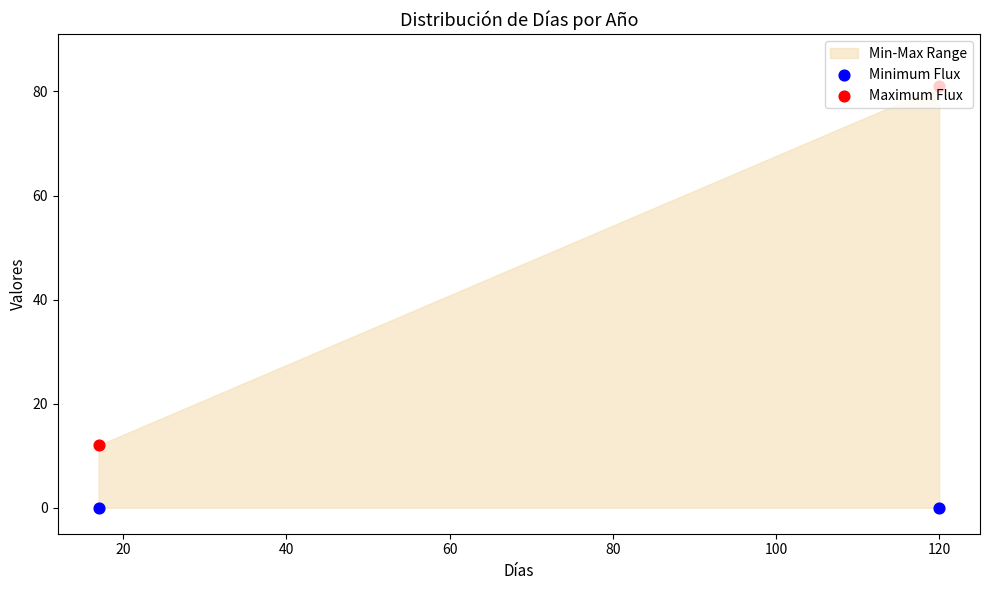

At how many categories does at least one series exceed 66?

1